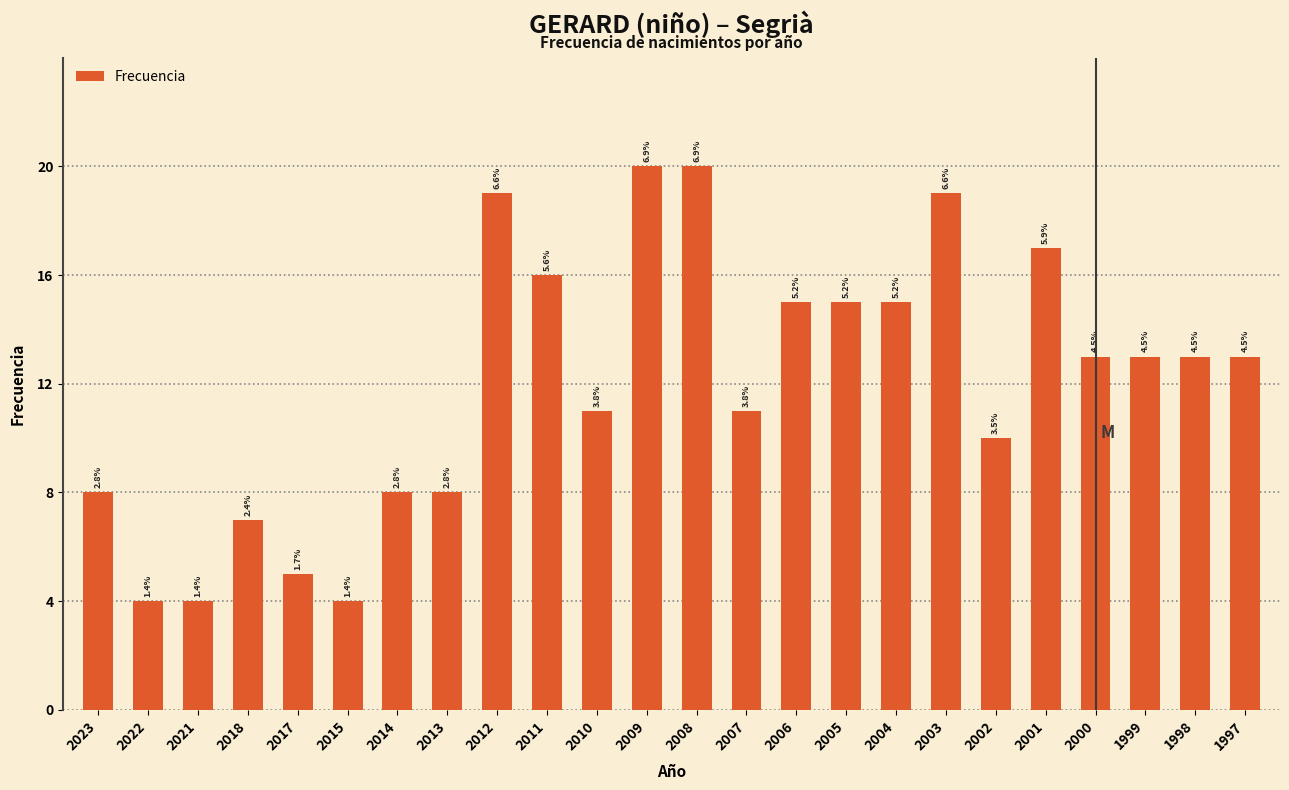

Does the chart contain any negative values?

No